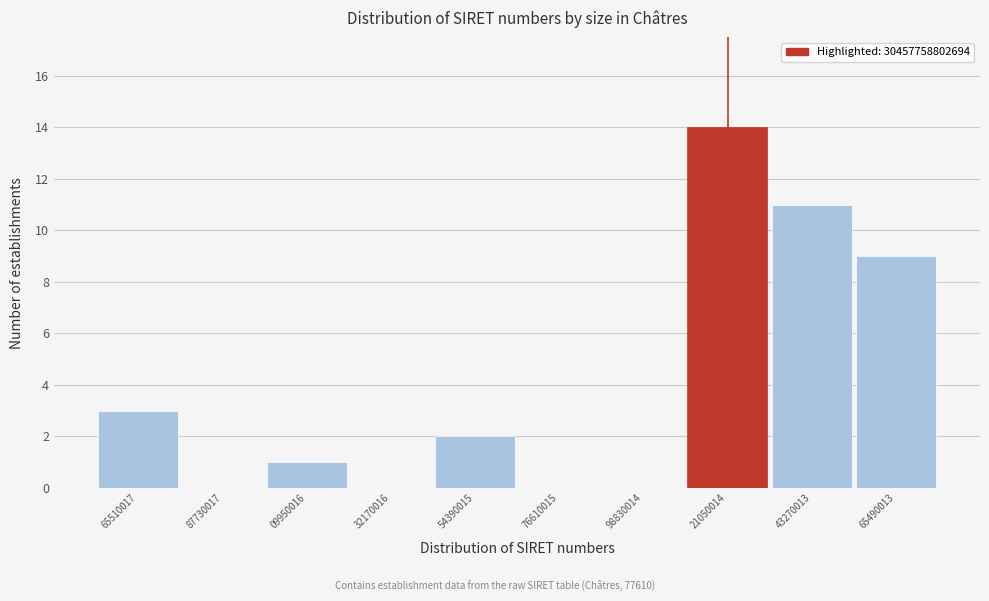

Reading left to right, extract all data points from this chart.

65510017=3	87730017=0	09950016=1	32170016=0	54390015=2	76610015=0	98830014=0	21050014=14	43270013=11	65490013=9